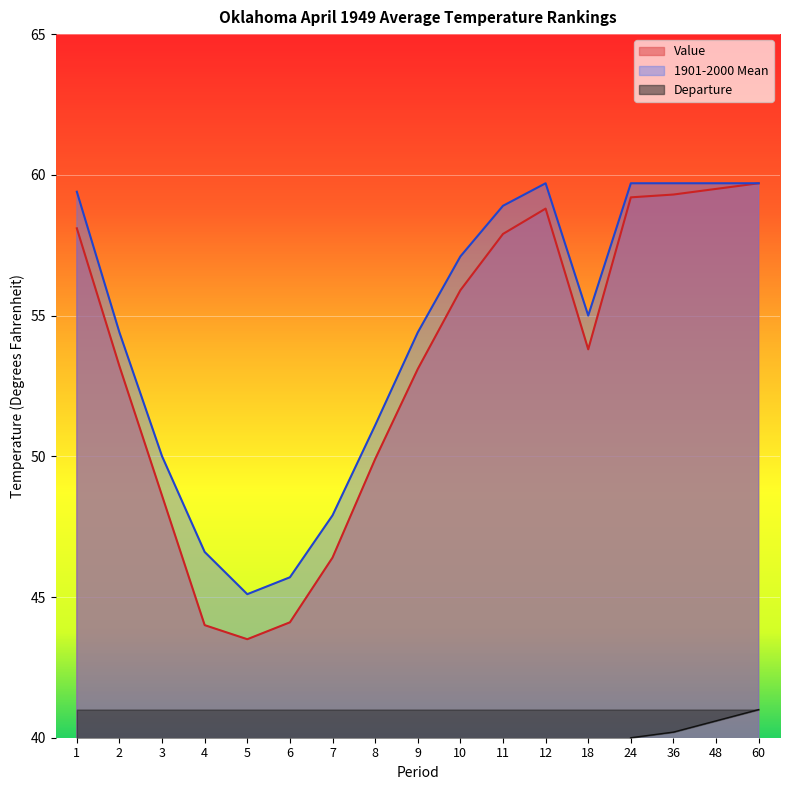

Reading left to right, transcribe all the data shown in this chart.

Value: 58.1	53.2	48.6	44.0	43.5	44.1	46.4	49.9	53.1	55.9	57.9	58.8	53.8	59.2	59.3	59.5	59.7
1901-2000 Mean: 59.4	54.4	50.0	46.6	45.1	45.7	47.9	51.1	54.4	57.1	58.9	59.7	55.0	59.7	59.7	59.7	59.7
Departure: 38.4	38.6	38.2	35.8	37.8	37.8	38.0	38.6	38.4	38.6	39.0	39.2	38.6	40.0	40.2	40.6	41.0